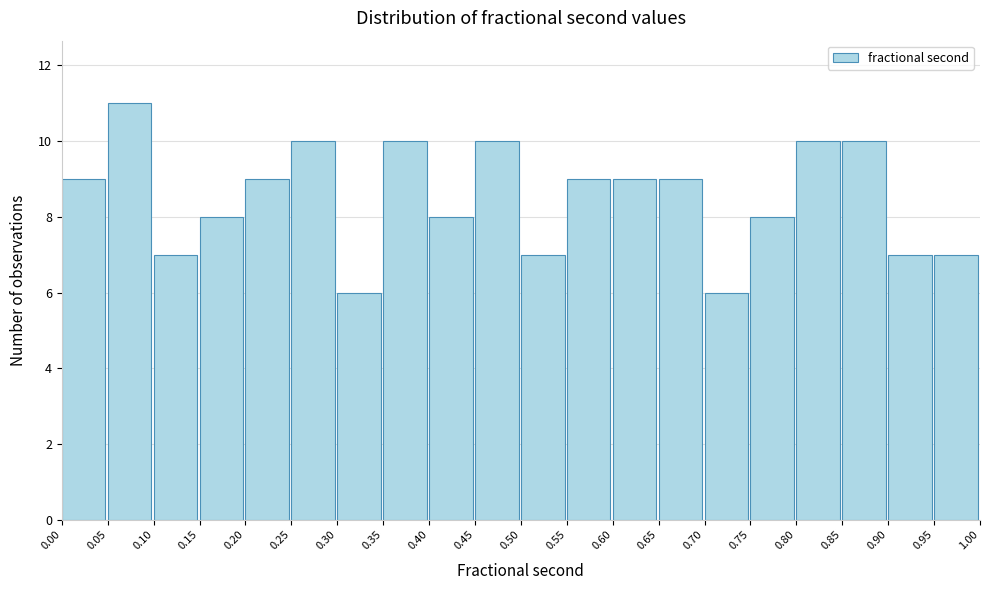

What is the height of the bar covering 0.90 to 0.95 on the x-axis? The values are not printed on the chart, so give them approximately, as read against the axis.

7